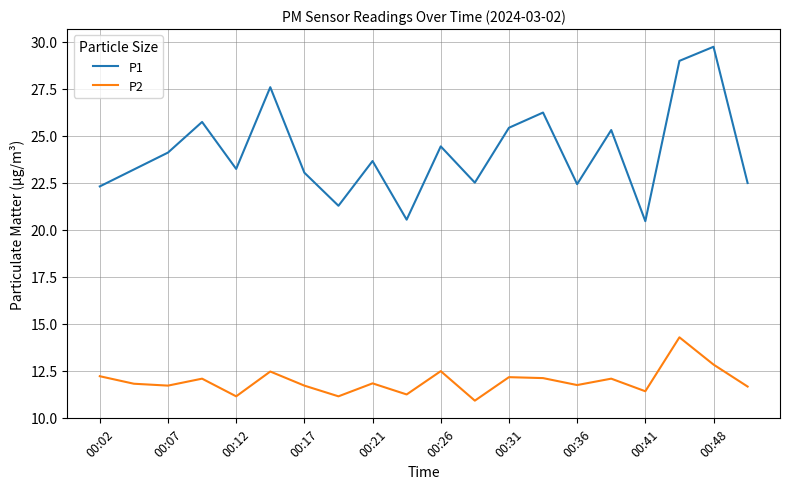

What is the average value of the P2 series?

11.9